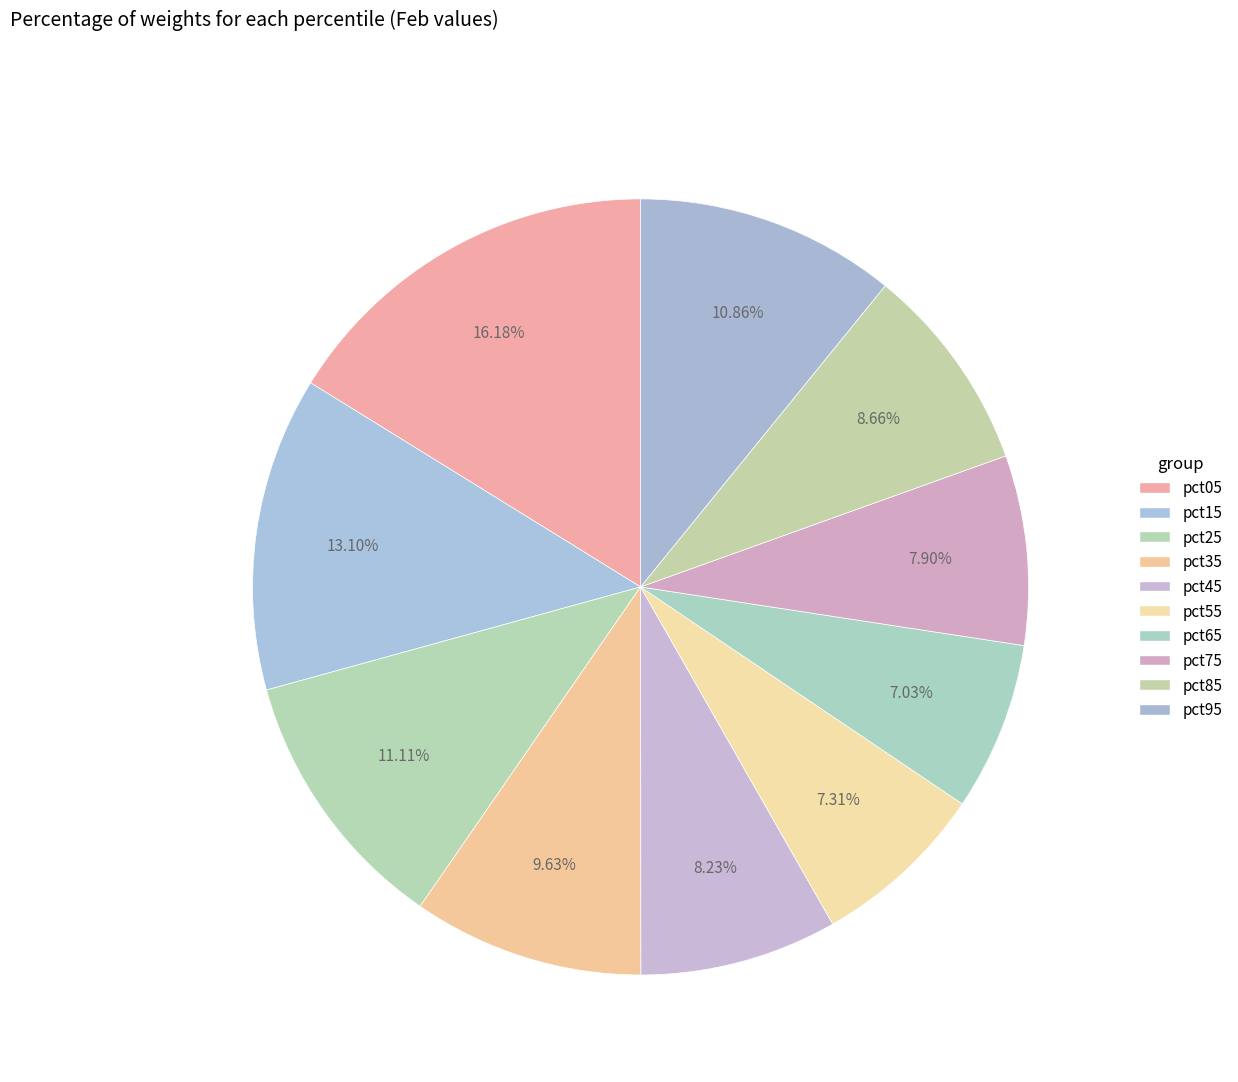

Count the number of slices in the pie.

10